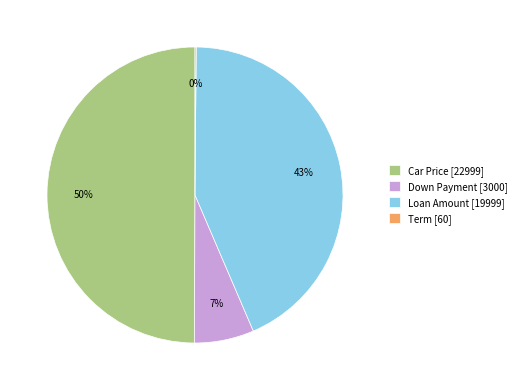

Is Loan Amount [19999] the majority of the pie?

No